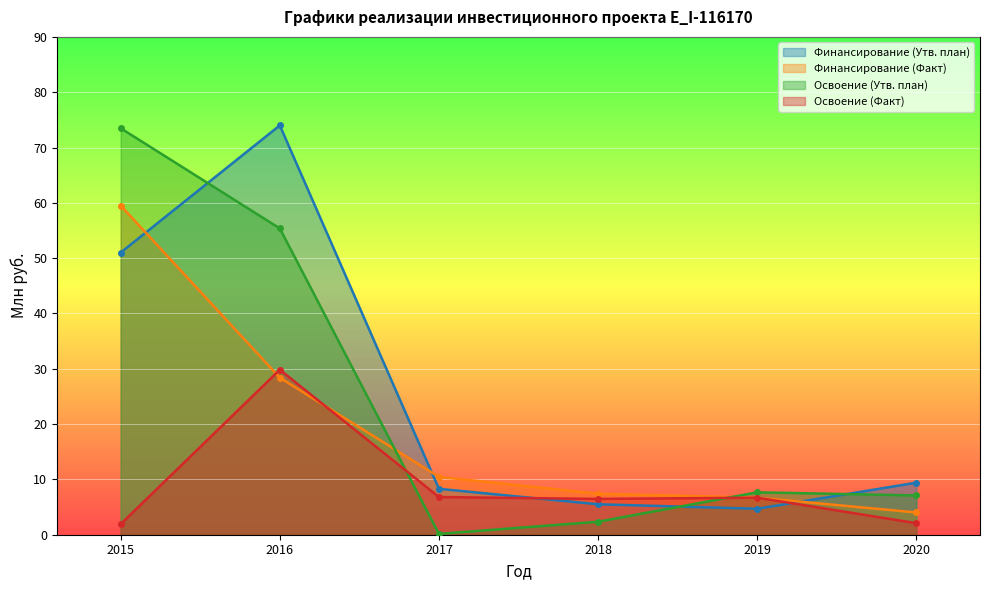

Between which two adjacent categories do Освоение (Утв. план) and Финансирование (Факт) first intersect?

2016 and 2017